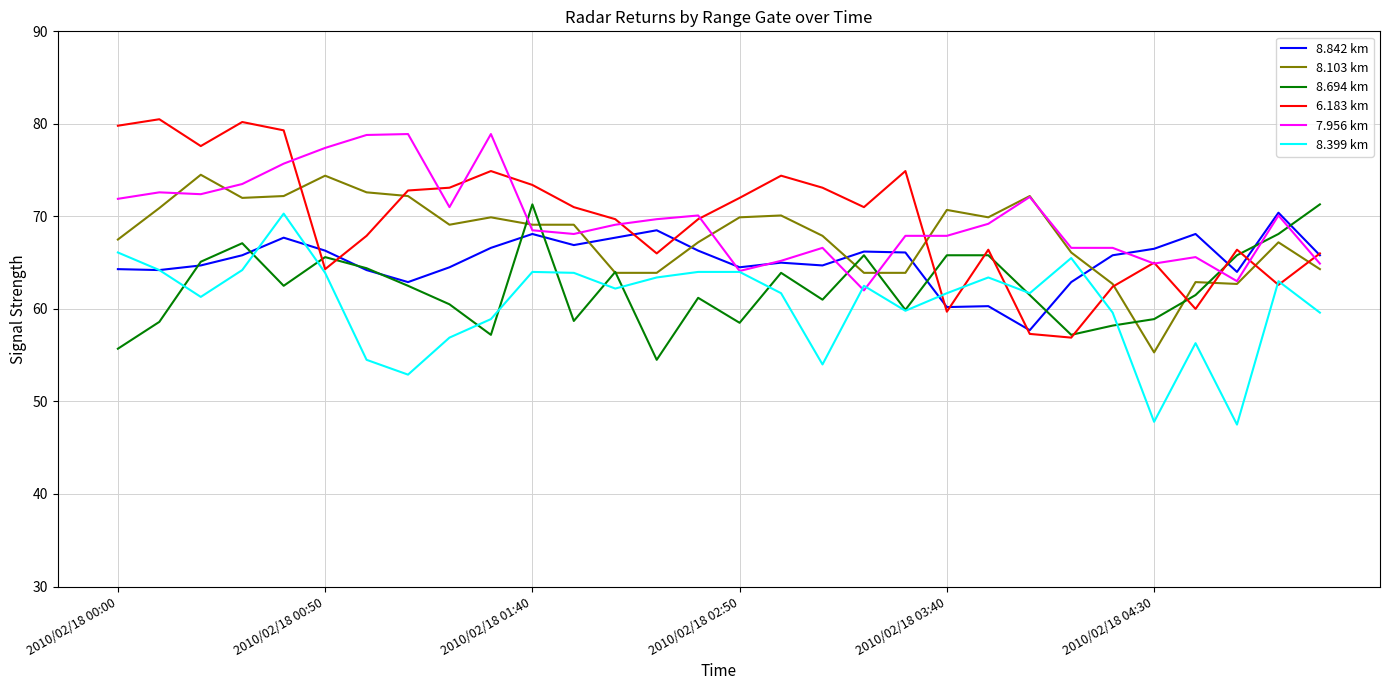

What is the lowest value of the 8.694 km series?

54.5